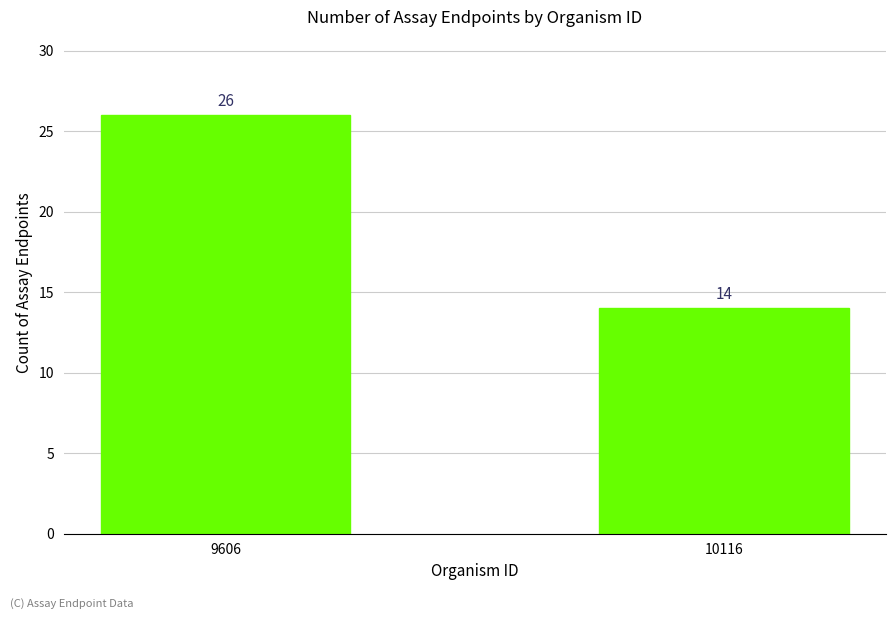

Are the bars horizontal?

No